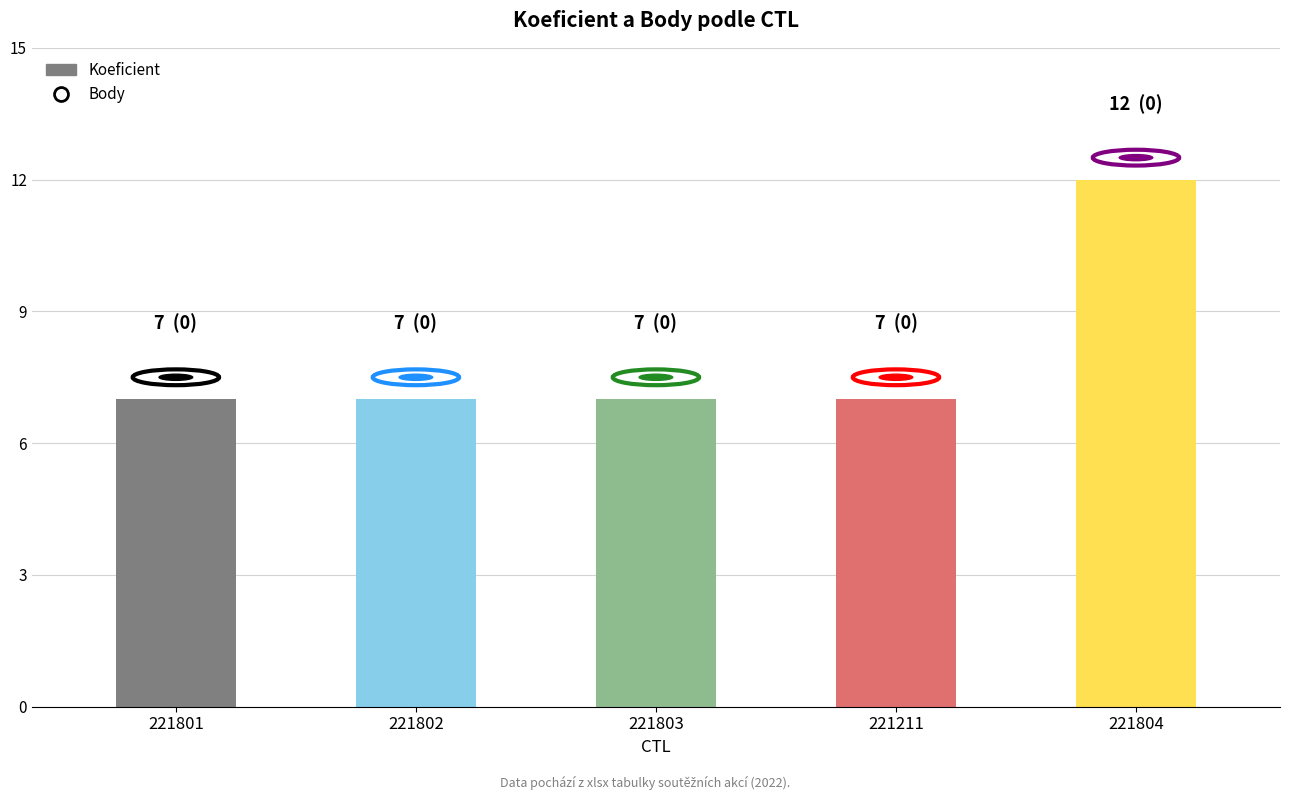

True or false: the data shows 7 at 221211.

True